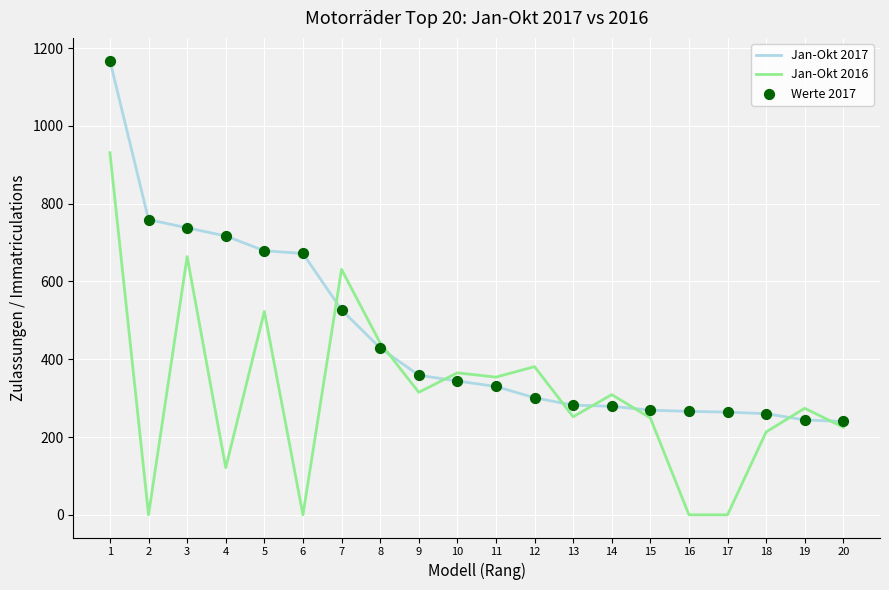

Is the value of Jan-Okt 2017 at 12 greater than the value of Jan-Okt 2016 at 13?

Yes